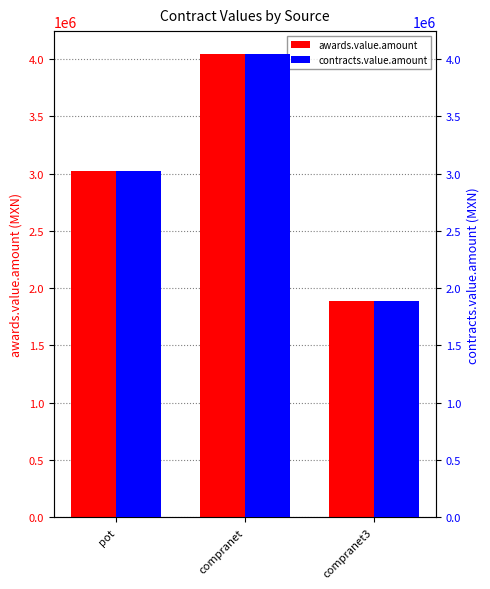

Reading right to left, transcribe all the data shown in this chart.

awards.value.amount: compranet3=1891300.6	compranet=4042652.5	pot=3021215.5
contracts.value.amount: compranet3=1891300.6	compranet=4042652.5	pot=3021215.5